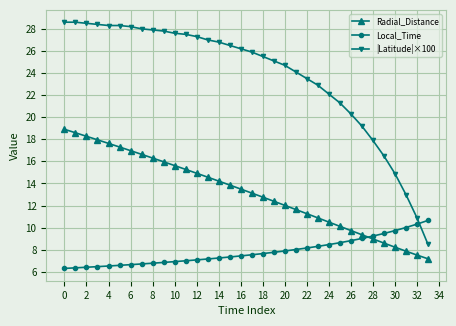

List the series in order of their overall mean, lowest first.

Local_Time, Radial_Distance, |Latitude|×100